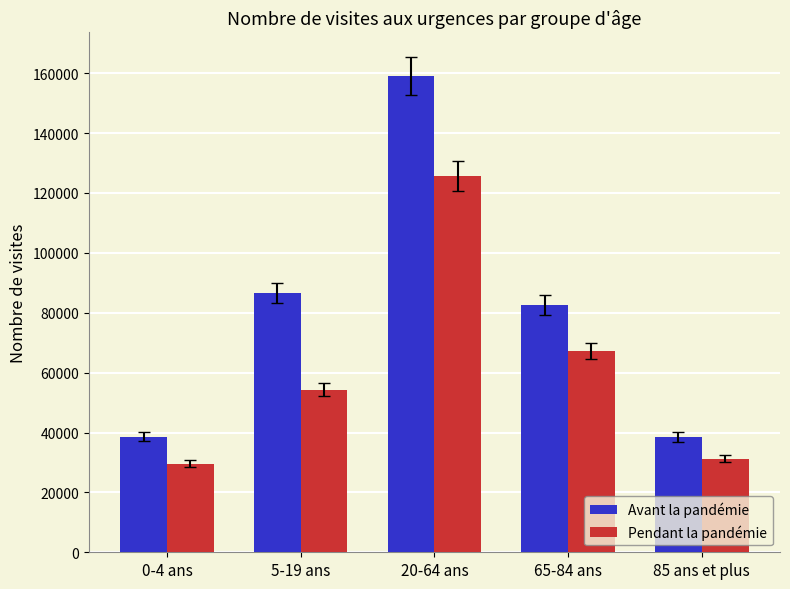

How many data points does each series have?

5